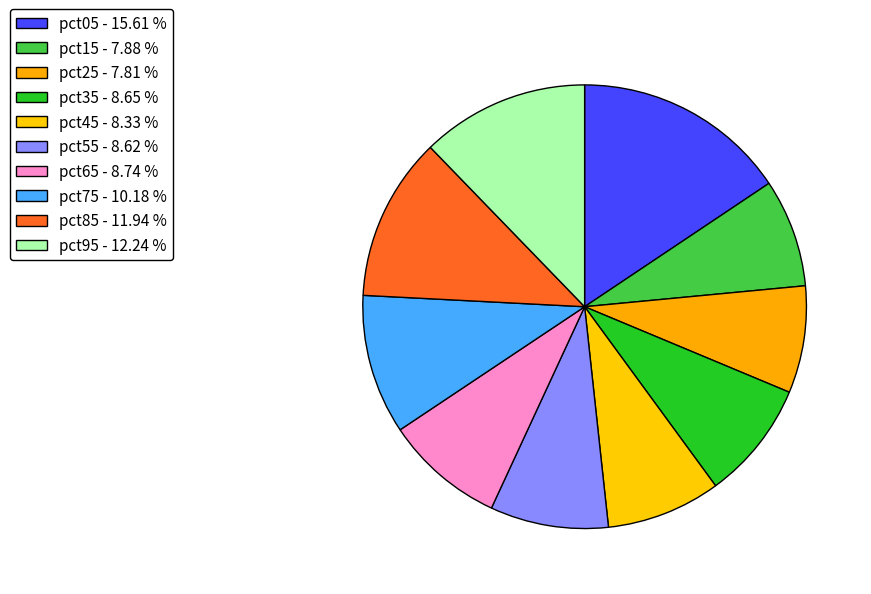

Does pct25 represent more than half of the total?

No